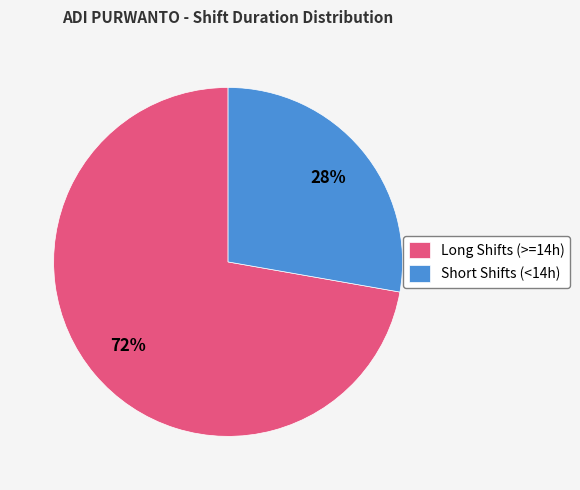

Count the number of slices in the pie.

2